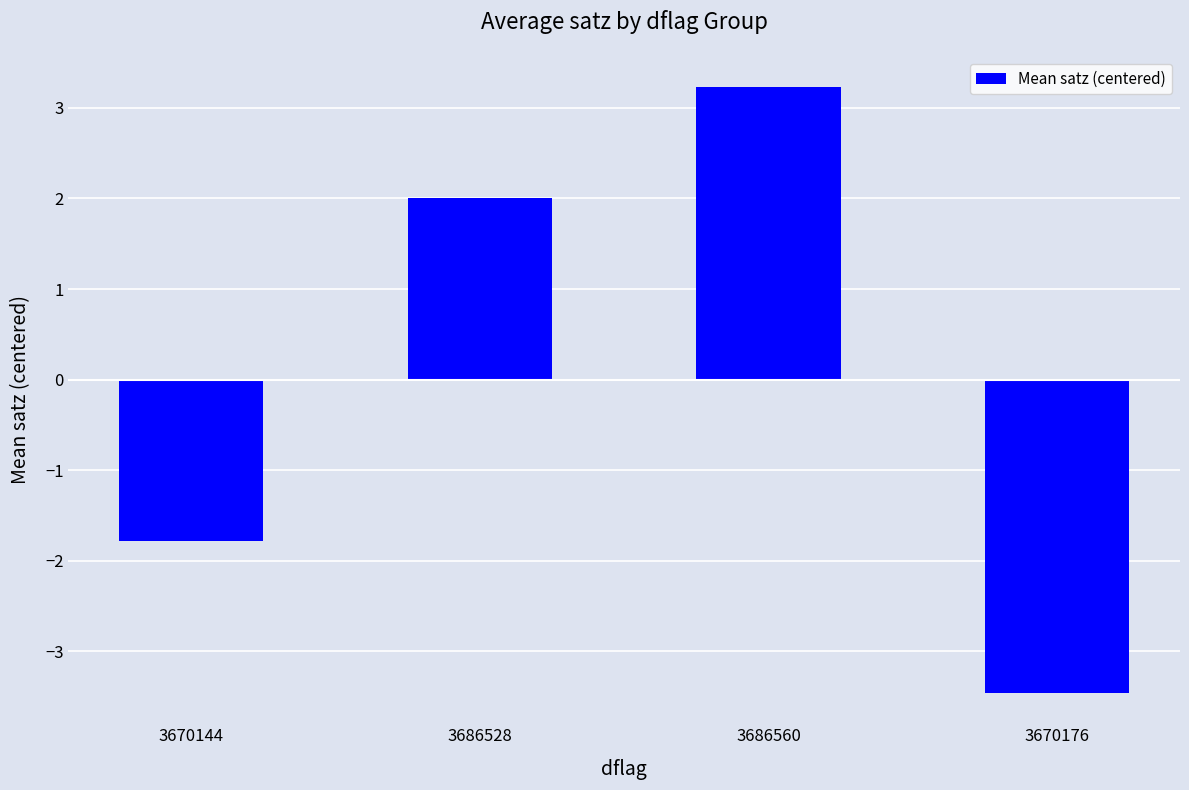

What is the maximum value shown in the chart?

3.2